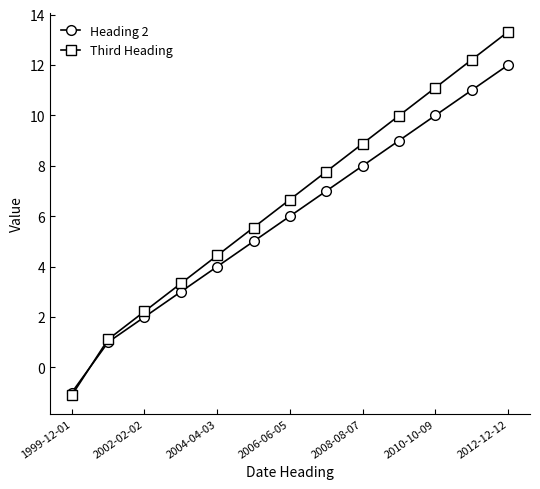

True or false: Third Heading has more than 0 points higher than both neighbors.

False